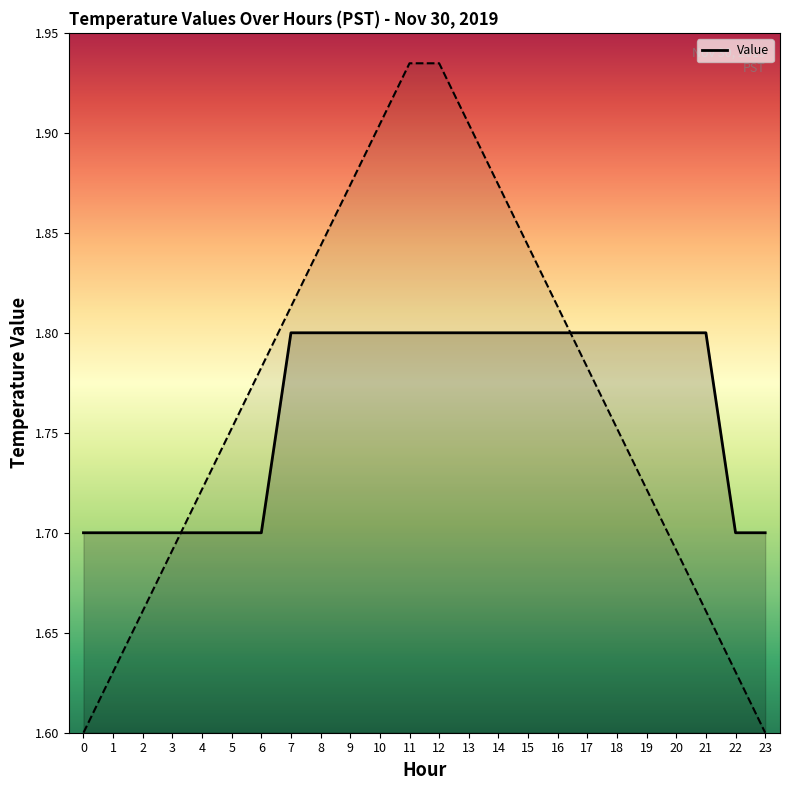

Is it true that the value at 7 is 1.2?

False